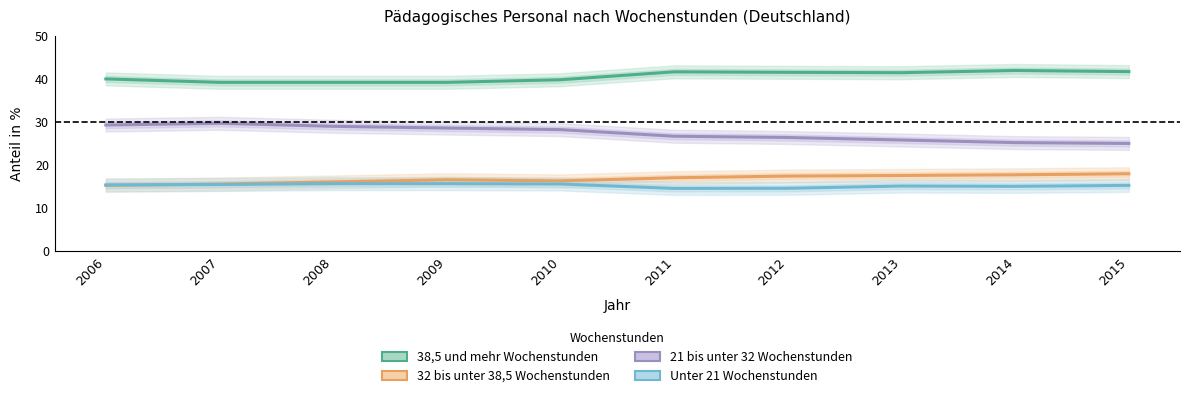

Reading right to left, what are all the values shown in this chart?

38,5 und mehr Wochenstunden: 2015=41.7	2014=42.0	2013=41.4	2012=41.5	2011=41.6	2010=39.8	2009=39.2	2008=39.2	2007=39.2	2006=40.0
32 bis unter 38,5 Wochenstunden: 2015=18.0	2014=17.8	2013=17.6	2012=17.4	2011=17.1	2010=16.3	2009=16.6	2008=16.1	2007=15.6	2006=15.3
21 bis unter 32 Wochenstunden: 2015=25.0	2014=25.2	2013=25.8	2012=26.4	2011=26.7	2010=28.2	2009=28.6	2008=29.0	2007=29.7	2006=29.3
Unter 21 Wochenstunden: 2015=15.3	2014=15.1	2013=15.1	2012=14.6	2011=14.6	2010=15.6	2009=15.7	2008=15.7	2007=15.5	2006=15.4